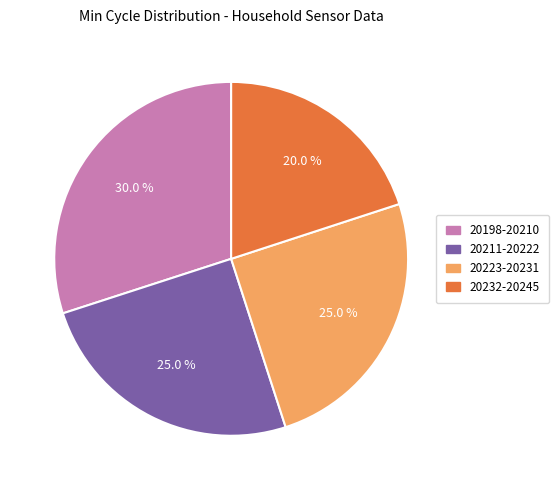

Does any single category account for the majority?

No